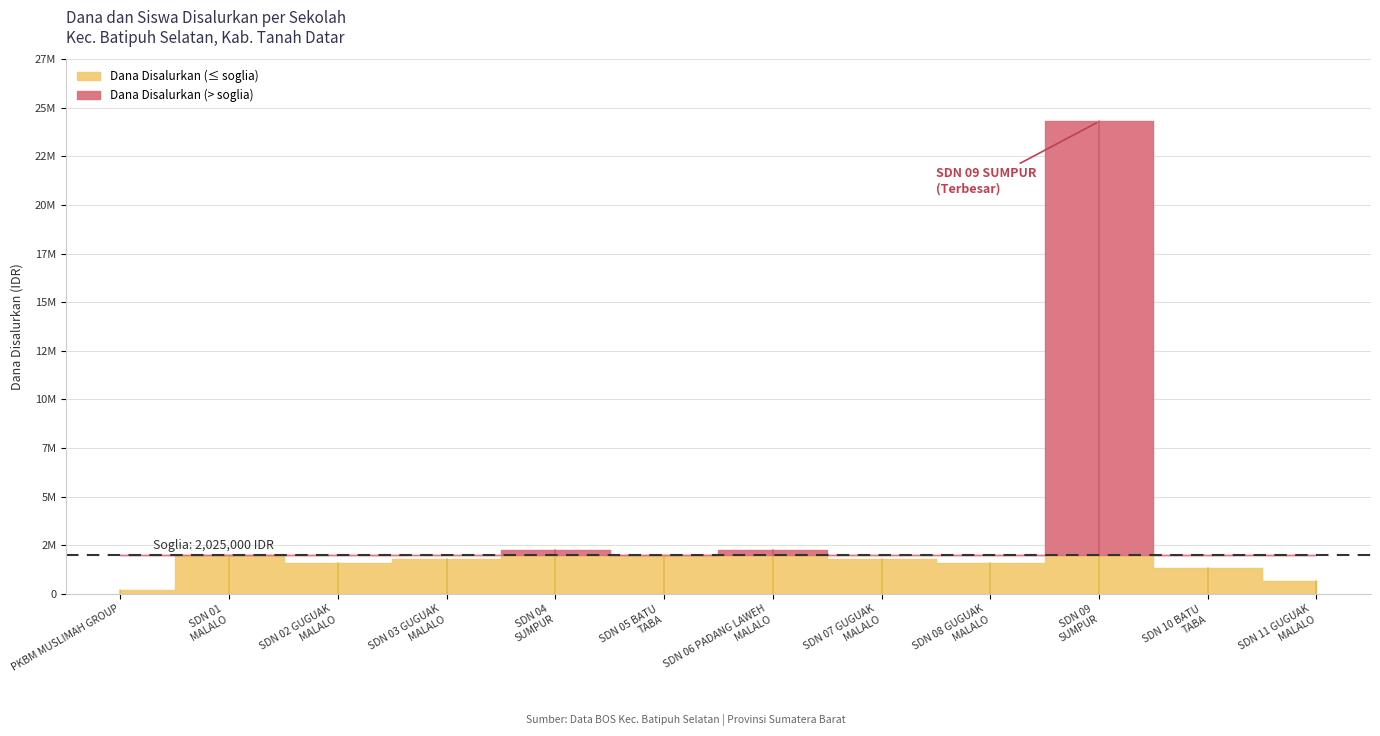

True or false: Siswa Disalurkan and Dana Disalurkan cross at least once.

False